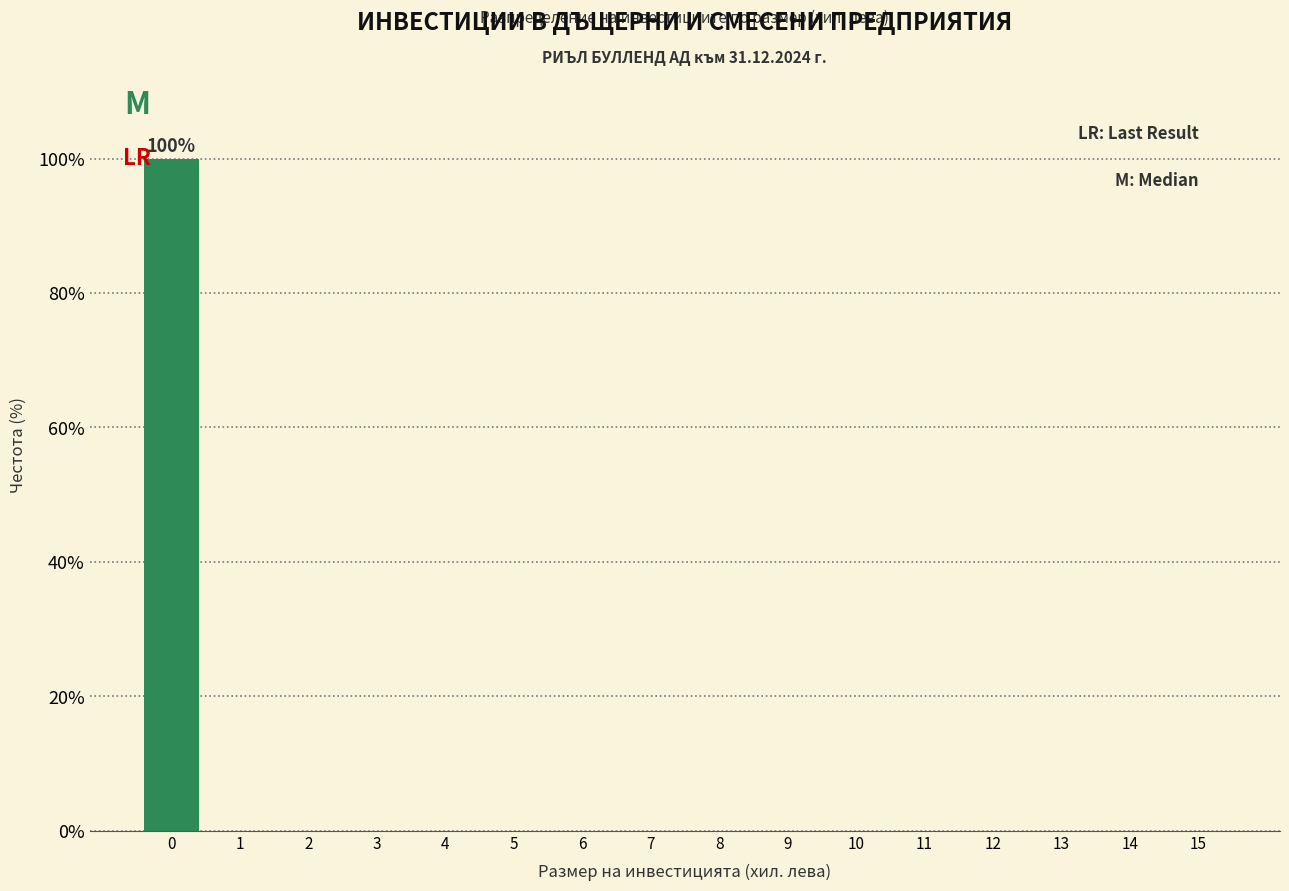

Reading right to left, extract all data points from this chart.

15=0	14=0	13=0	12=0	11=0	10=0	9=0	8=0	7=0	6=0	5=0	4=0	3=0	2=0	1=0	0=100